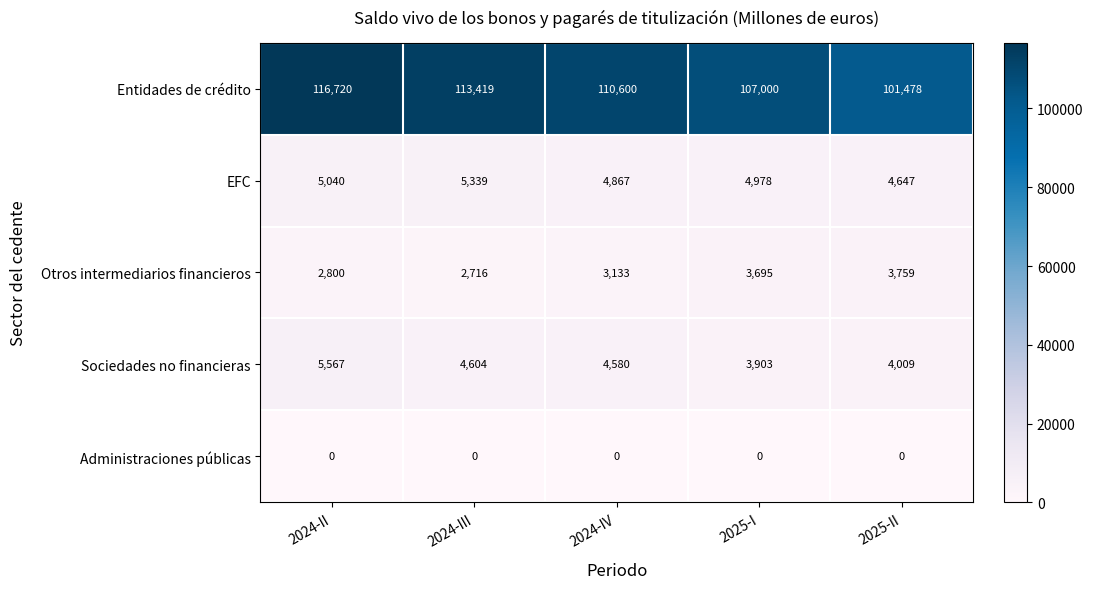

True or false: Sociedades no financieras has a value of 4604 at 2024-III.

True